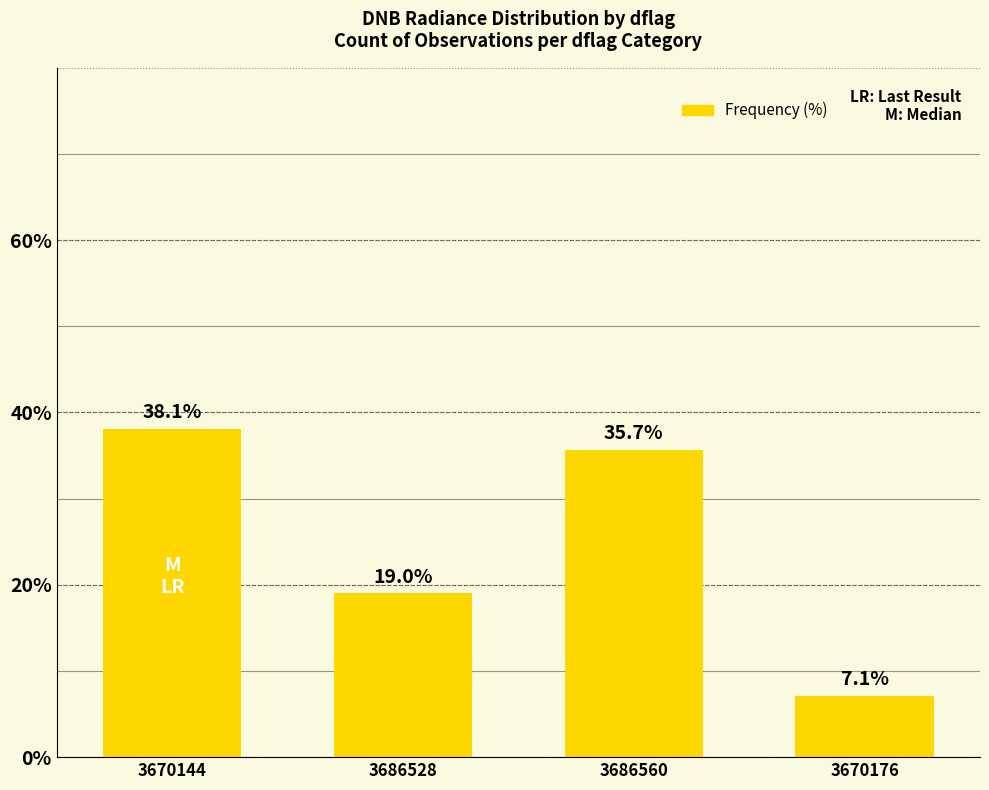

Rank the categories by value from highest to lowest.

3670144, 3686560, 3686528, 3670176